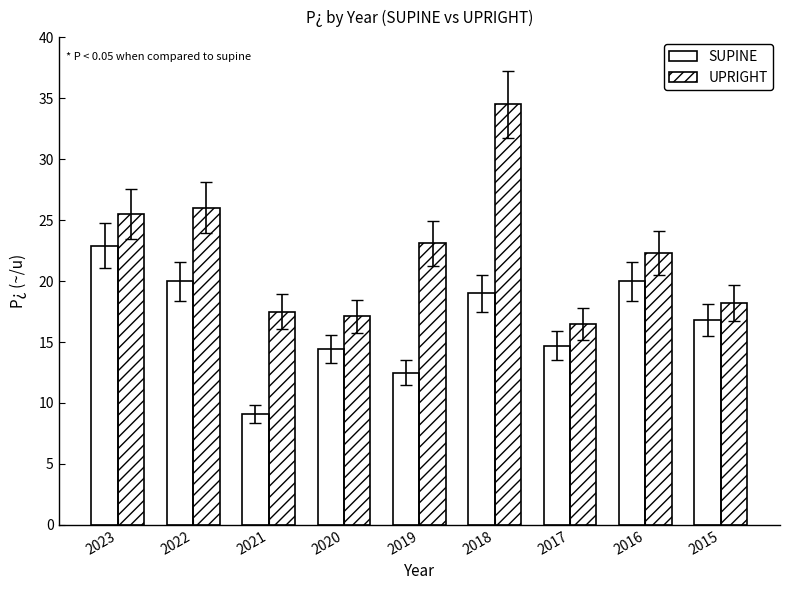

Which category has the lowest value in the SUPINE series?

2021